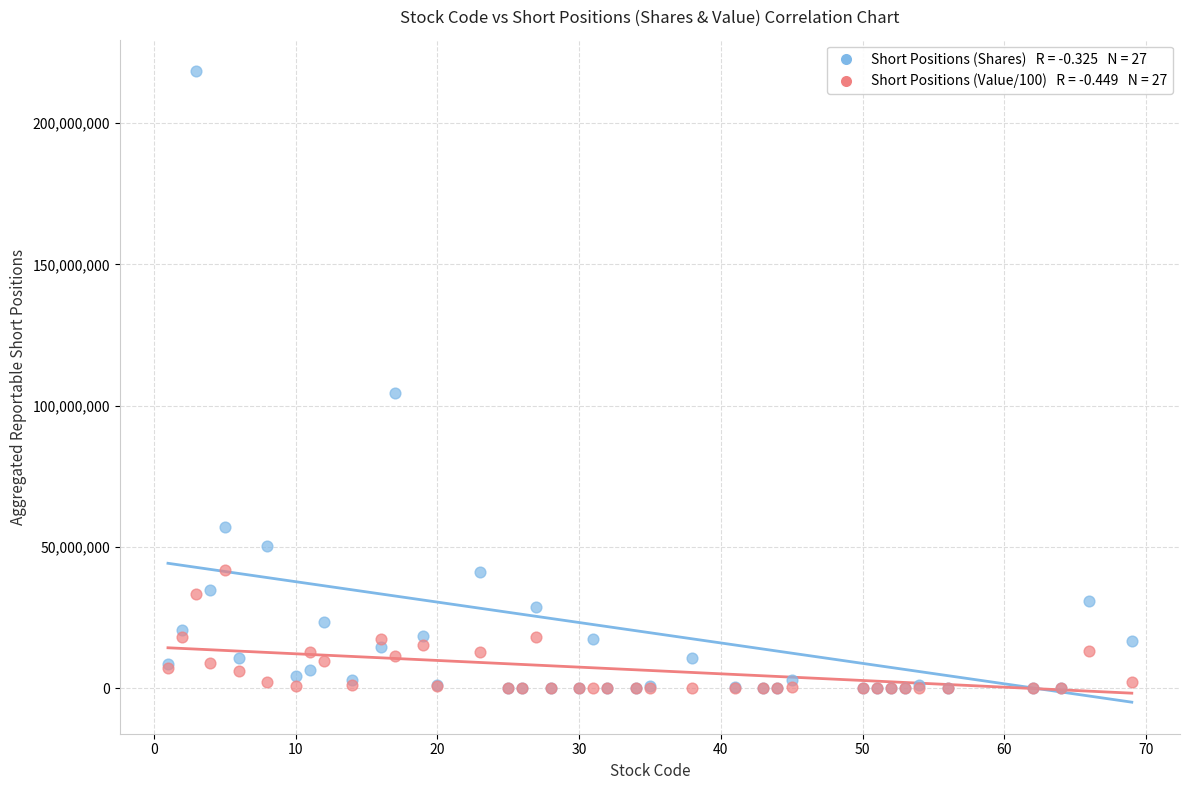

Across all series, what Y value is closest to 109190501?

104454168.0